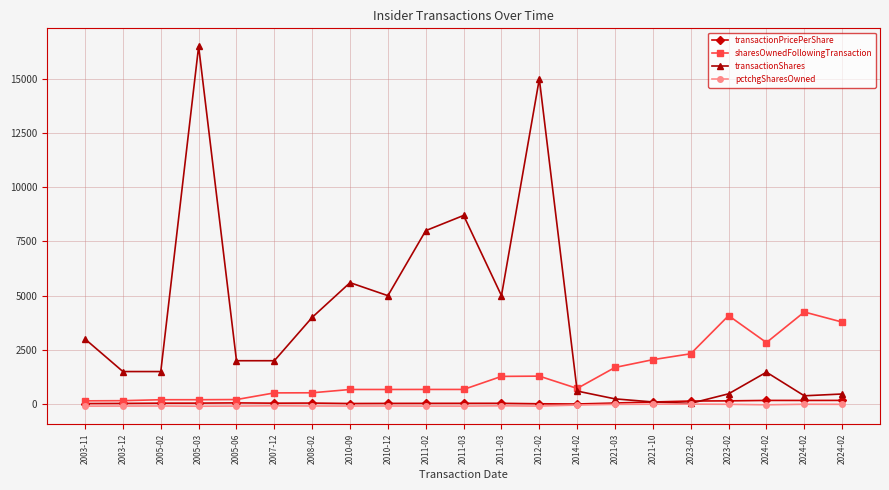

What are all the series names shown in the legend?

transactionPricePerShare, sharesOwnedFollowingTransaction, transactionShares, pctchgSharesOwned